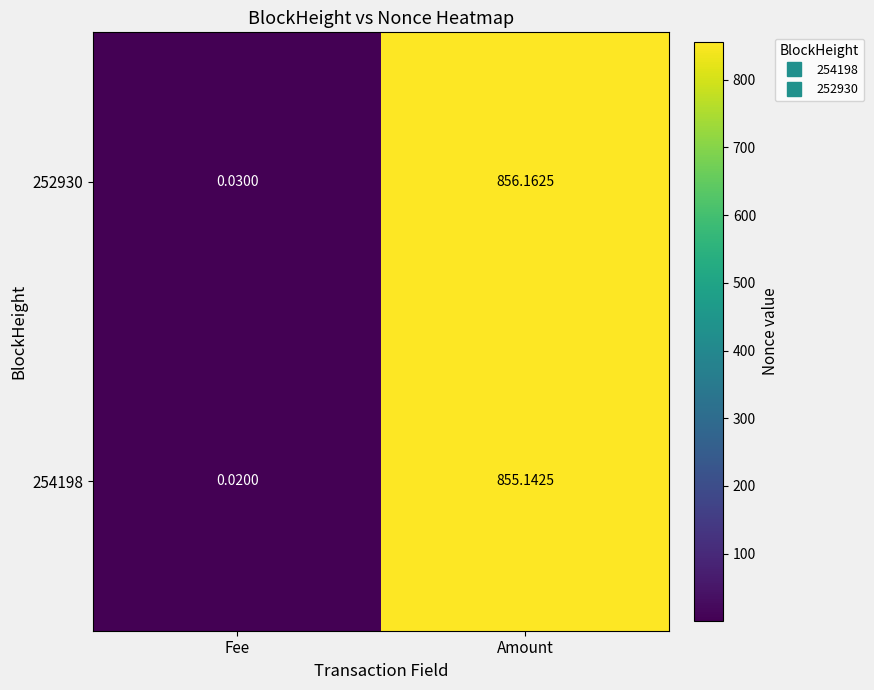

What is the total value across all series at Fee?

0.1